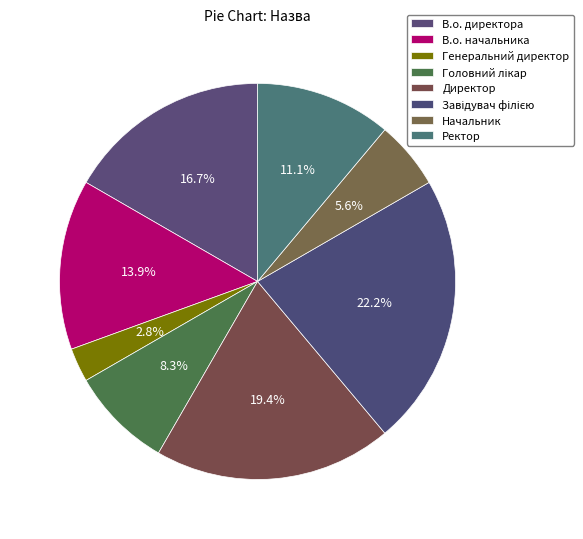

How many segments does this pie chart have?

8